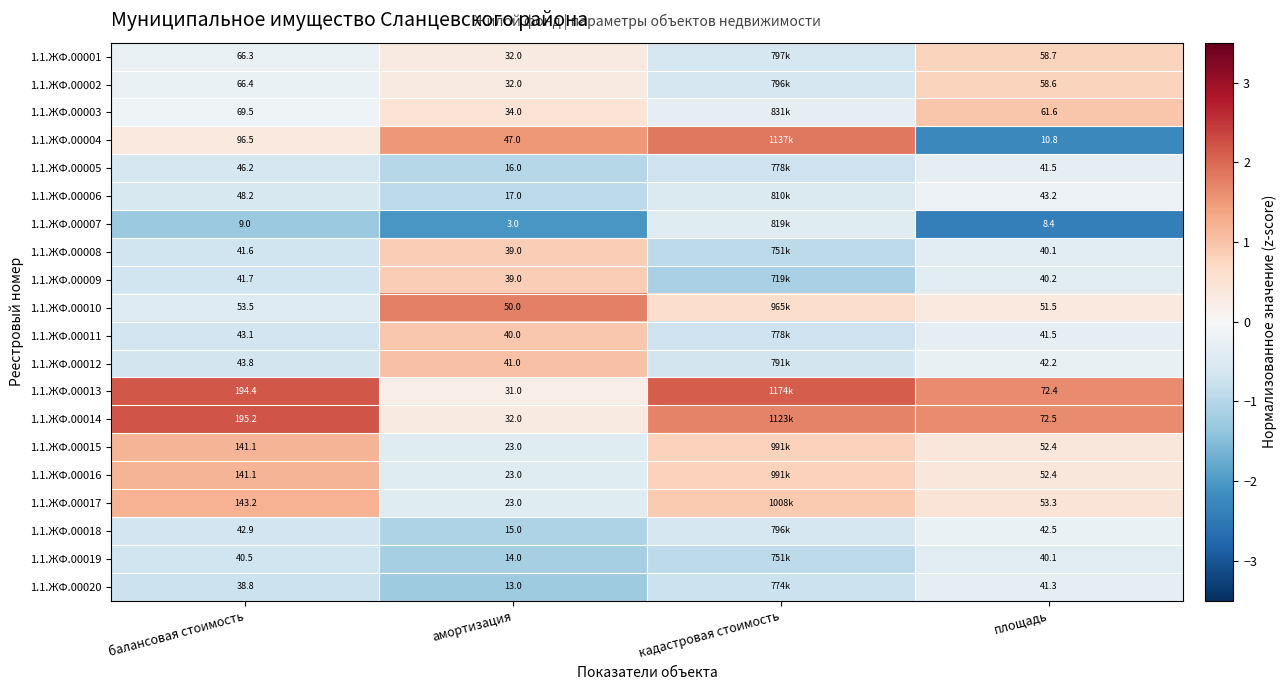

Is the value of 1.1.ЖФ.00017 at балансовая стоимость greater than the value of 1.1.ЖФ.00005 at амортизация?

Yes